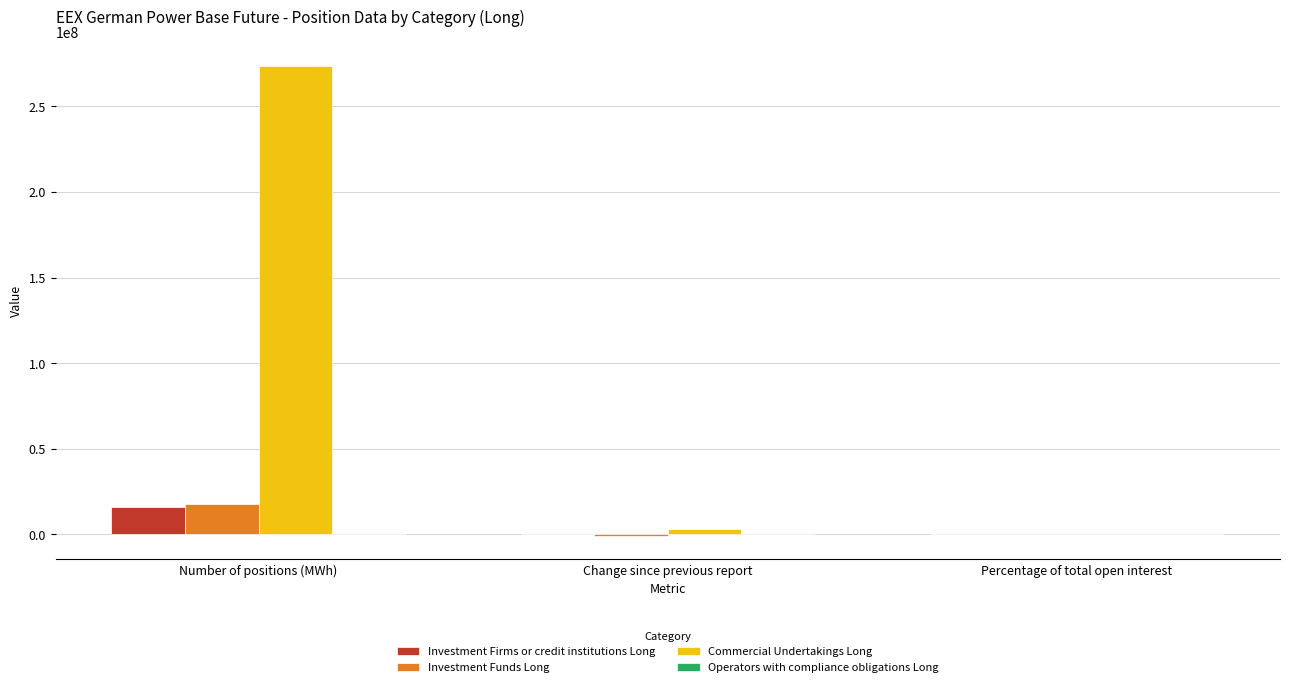

How many values in the Investment Funds Long series exceed 5?

2